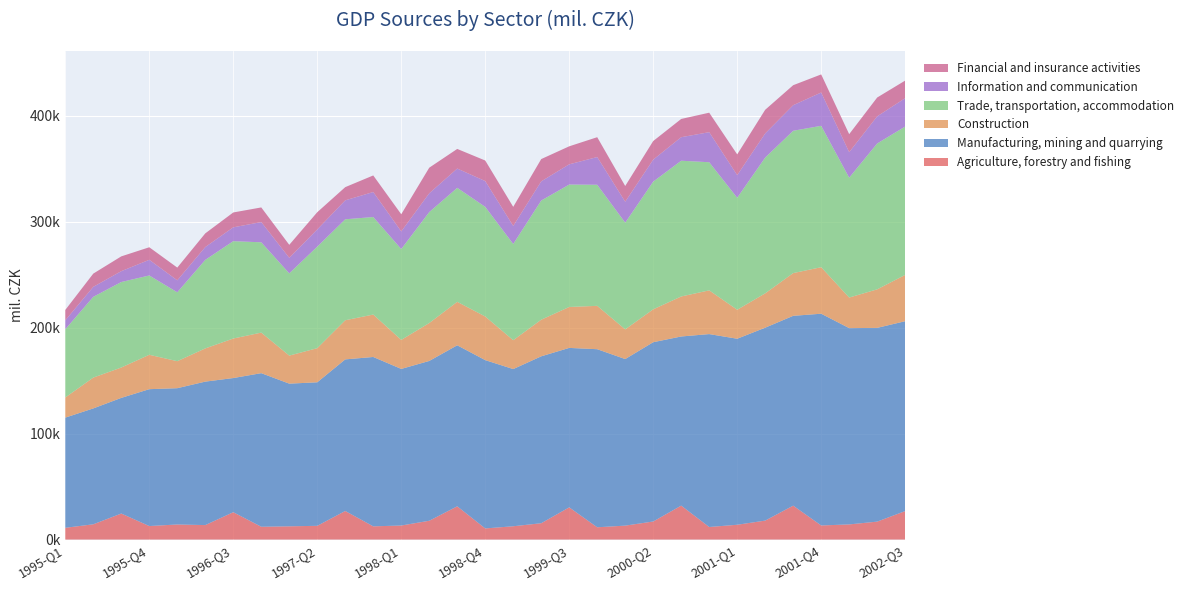

Reading left to right, transcribe all the data shown in this chart.

Agriculture, forestry and fishing: 1995-Q1=11101.0	1995-Q2=14418.0	1995-Q3=24576.0	1995-Q4=12768.0	1996-Q1=14243.8	1996-Q2=13670.3	1996-Q3=25821.9	1996-Q4=12104.0	1997-Q1=12516.4	1997-Q2=12975.0	1997-Q3=26976.4	1997-Q4=12488.2	1998-Q1=13264.8	1998-Q2=17750.5	1998-Q3=31385.5	1998-Q4=10510.3	1999-Q1=12570.6	1999-Q2=15429.2	1999-Q3=30396.0	1999-Q4=11603.2	2000-Q1=13157.4	2000-Q2=17059.7	2000-Q3=32041.7	2000-Q4=11865.2	2001-Q1=13980.0	2001-Q2=17902.0	2001-Q3=32006.7	2001-Q4=13315.3	2002-Q1=14305.5	2002-Q2=16933.6	2002-Q3=26883.9
Manufacturing, mining and quarrying: 1995-Q1=103967.0	1995-Q2=109339.0	1995-Q3=109115.0	1995-Q4=129143.0	1996-Q1=128590.9	1996-Q2=135367.1	1996-Q3=126587.7	1996-Q4=144913.2	1997-Q1=134617.0	1997-Q2=135424.9	1997-Q3=143040.1	1997-Q4=159801.0	1998-Q1=147759.8	1998-Q2=150790.2	1998-Q3=151930.5	1998-Q4=158813.5	1999-Q1=148309.7	1999-Q2=157486.4	1999-Q3=150457.3	1999-Q4=168023.6	2000-Q1=157171.1	2000-Q2=169171.2	2000-Q3=159586.4	2000-Q4=182027.2	2001-Q1=175529.0	2001-Q2=182023.6	2001-Q3=179119.0	2001-Q4=199802.4	2002-Q1=185218.0	2002-Q2=182817.2	2002-Q3=179164.1
Construction: 1995-Q1=19010.0	1995-Q2=29085.0	1995-Q3=28668.0	1995-Q4=32457.0	1996-Q1=25476.3	1996-Q2=31337.9	1996-Q3=37298.5	1996-Q4=38274.3	1997-Q1=26460.7	1997-Q2=32204.2	1997-Q3=36923.1	1997-Q4=40047.1	1998-Q1=27400.6	1998-Q2=35770.8	1998-Q3=41017.9	1998-Q4=41186.8	1999-Q1=27241.0	1999-Q2=34547.5	1999-Q3=38622.8	1999-Q4=40928.8	2000-Q1=27998.2	2000-Q2=31035.9	2000-Q3=37757.2	2000-Q4=41270.8	2001-Q1=27343.0	2001-Q2=32405.2	2001-Q3=40325.4	2001-Q4=43885.4	2002-Q1=28847.0	2002-Q2=36367.5	2002-Q3=43689.9
Trade, transportation, accommodation: 1995-Q1=64384.0	1995-Q2=76224.0	1995-Q3=80671.0	1995-Q4=74844.0	1996-Q1=65033.1	1996-Q2=83546.4	1996-Q3=91870.9	1996-Q4=85222.6	1997-Q1=77628.8	1997-Q2=95818.6	1997-Q3=95285.9	1997-Q4=92019.7	1998-Q1=85742.0	1998-Q2=104705.2	1998-Q3=107566.3	1998-Q4=103448.4	1999-Q1=90811.6	1999-Q2=112447.2	1999-Q3=115537.4	1999-Q4=114255.8	2000-Q1=100712.2	2000-Q2=120502.4	2000-Q3=128100.1	2000-Q4=120904.3	2001-Q1=105686.0	2001-Q2=128146.3	2001-Q3=134296.4	2001-Q4=133429.3	2002-Q1=113133.6	2002-Q2=137633.7	2002-Q3=139996.7
Information and communication: 1995-Q1=8421.0	1995-Q2=9413.0	1995-Q3=10226.0	1995-Q4=14778.0	1996-Q1=11269.4	1996-Q2=12085.3	1996-Q3=13057.7	1996-Q4=19071.6	1997-Q1=14620.9	1997-Q2=16204.5	1997-Q3=17874.2	1997-Q4=23595.5	1998-Q1=16614.4	1998-Q2=17703.7	1998-Q3=18200.9	1998-Q4=24320.0	1999-Q1=16979.1	1999-Q2=18097.8	1999-Q3=19072.0	1999-Q4=26142.1	2000-Q1=19741.1	2000-Q2=20735.1	2000-Q3=22200.4	2000-Q4=28350.4	2001-Q1=21342.0	2001-Q2=22738.5	2001-Q3=24122.8	2001-Q4=31421.7	2002-Q1=24050.8	2002-Q2=25600.0	2002-Q3=26758.6
Financial and insurance activities: 1995-Q1=9797.0	1995-Q2=12492.0	1995-Q3=13974.0	1995-Q4=11833.0	1996-Q1=12021.9	1996-Q2=12922.5	1996-Q3=14022.0	1996-Q4=13826.6	1997-Q1=12273.2	1997-Q2=16260.7	1997-Q3=12456.2	1997-Q4=15644.9	1998-Q1=16181.3	1998-Q2=24179.2	1998-Q3=18507.9	1998-Q4=19399.6	1999-Q1=18042.4	1999-Q2=21036.1	1999-Q3=16994.1	1999-Q4=18732.4	2000-Q1=14854.4	2000-Q2=17562.9	2000-Q3=17217.6	2000-Q4=18385.1	2001-Q1=19575.0	2001-Q2=22352.3	2001-Q3=18877.4	2001-Q4=17072.3	2002-Q1=16990.0	2002-Q2=17772.0	2002-Q3=16611.0